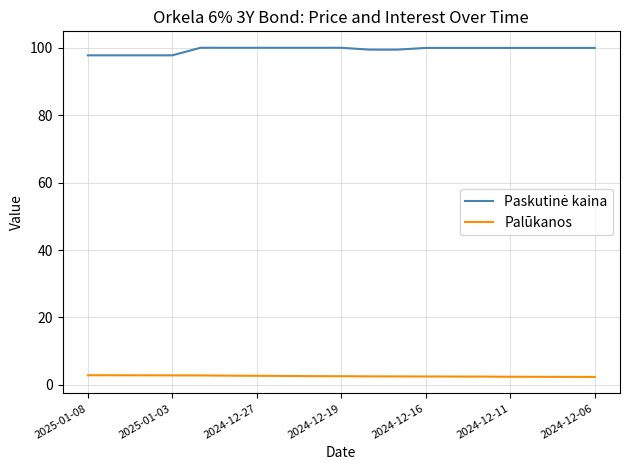

What is the maximum value shown in the chart?

100.0